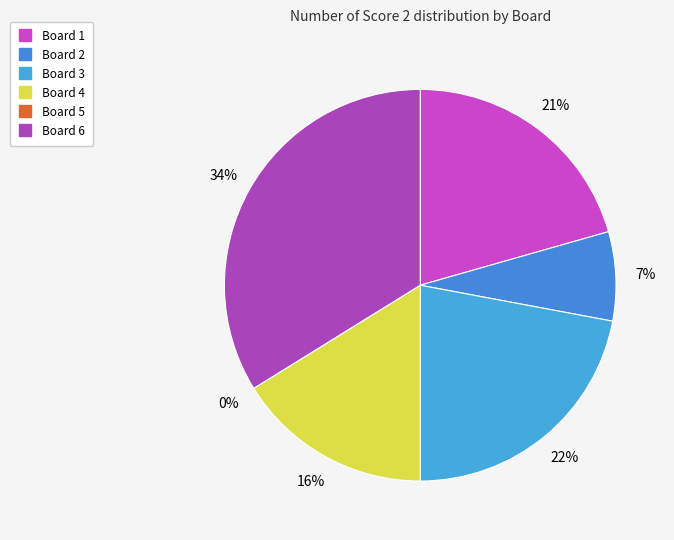

Count the number of slices in the pie.

6